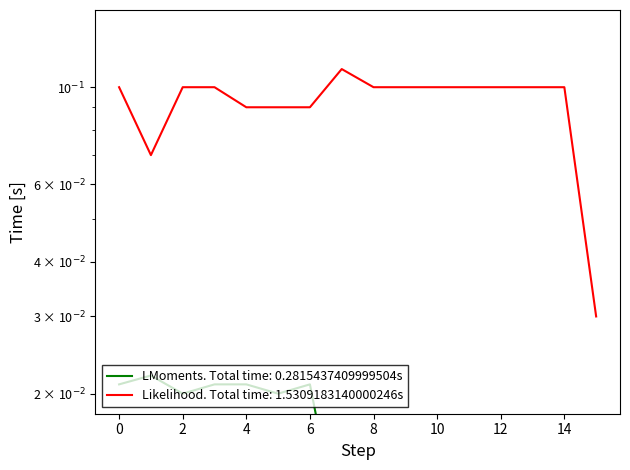

At how many categories does at least one series exceed 0?

16